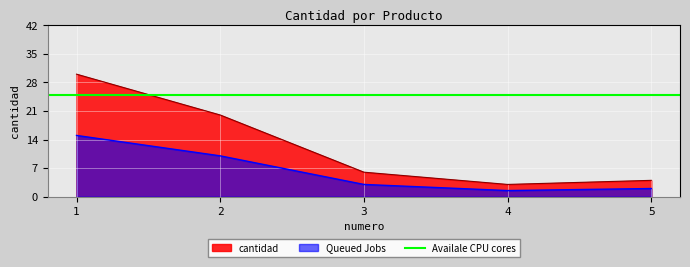

Reading left to right, what are all the values shown in this chart?

1=30	2=20	3=6	4=3	5=4